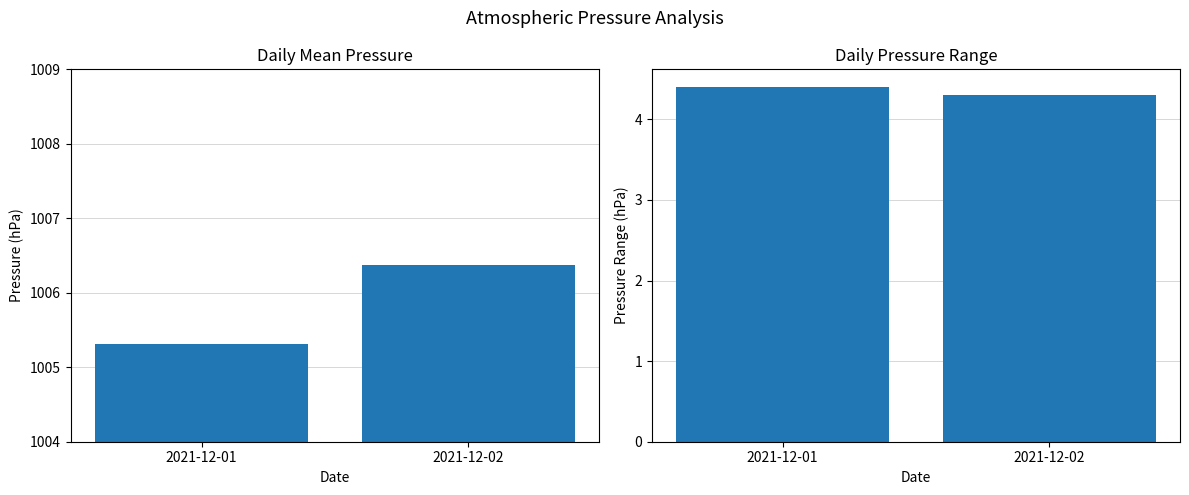

At 2021-12-01, list the series in order from largest to smallest.

Mean Pressure, Pressure Range